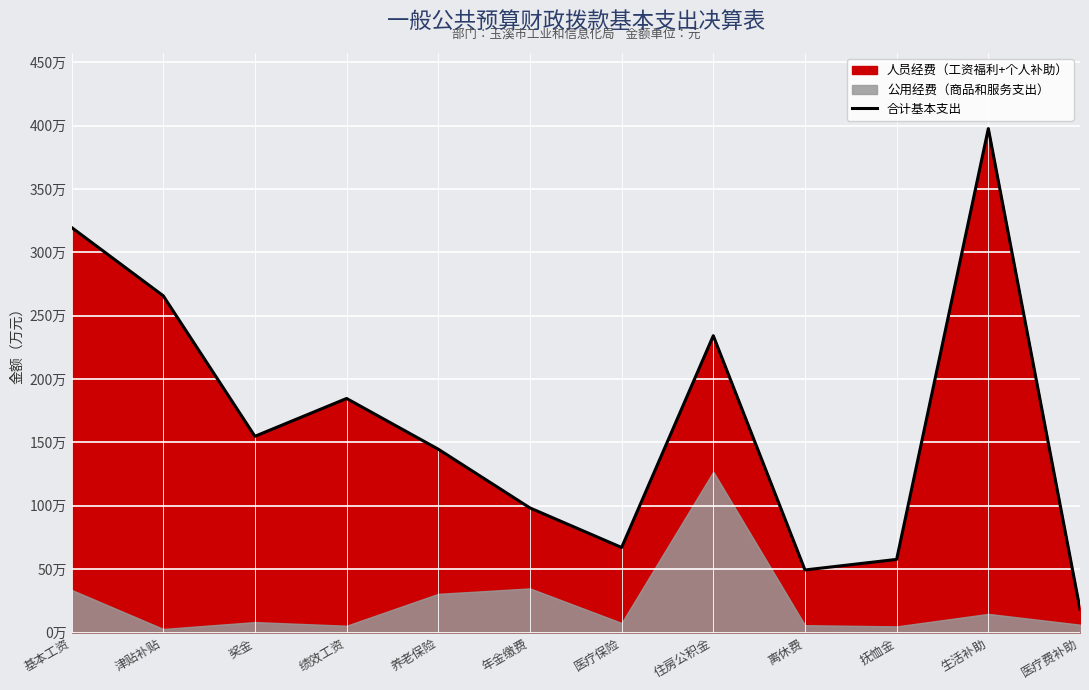

At which category does the data reach its first local peak?

绩效工资